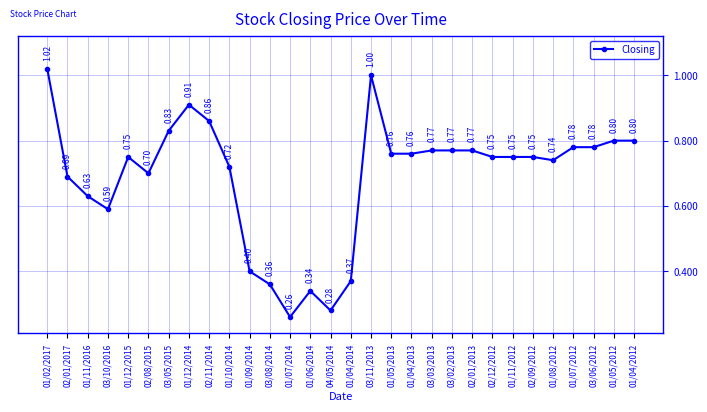

At which label is the value closest to 0?

01/07/2014